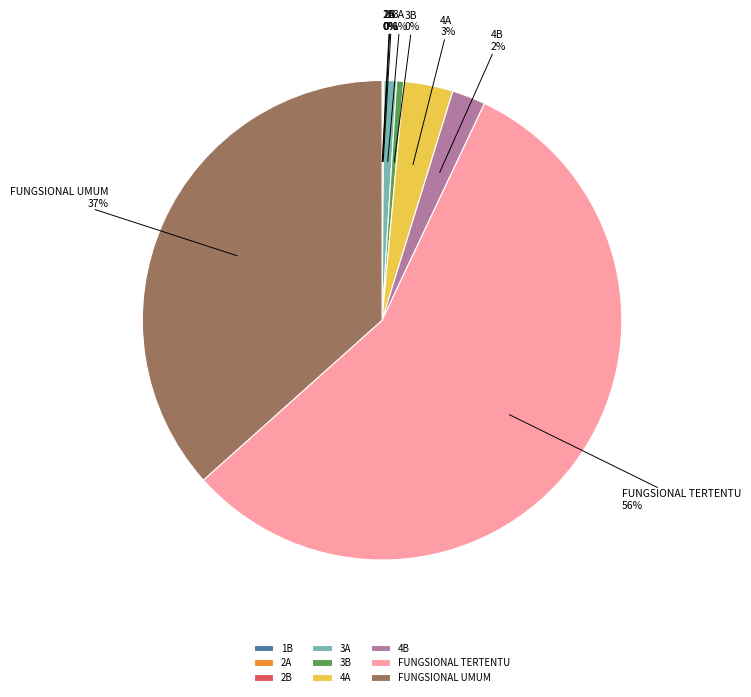

Which slice is the largest?

FUNGSIONAL TERTENTU